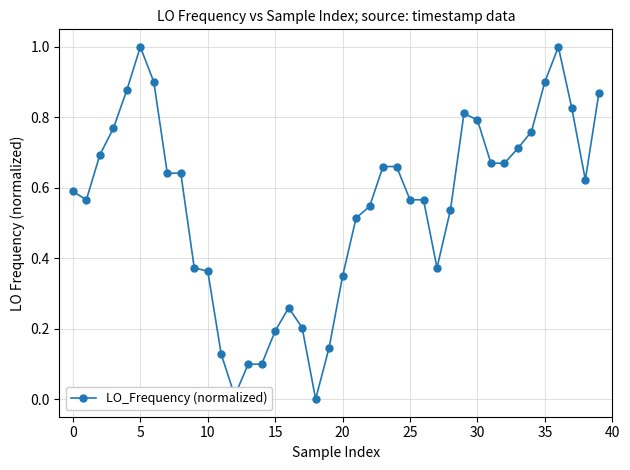

True or false: there are more than 2 points higher than both neighbors.

True